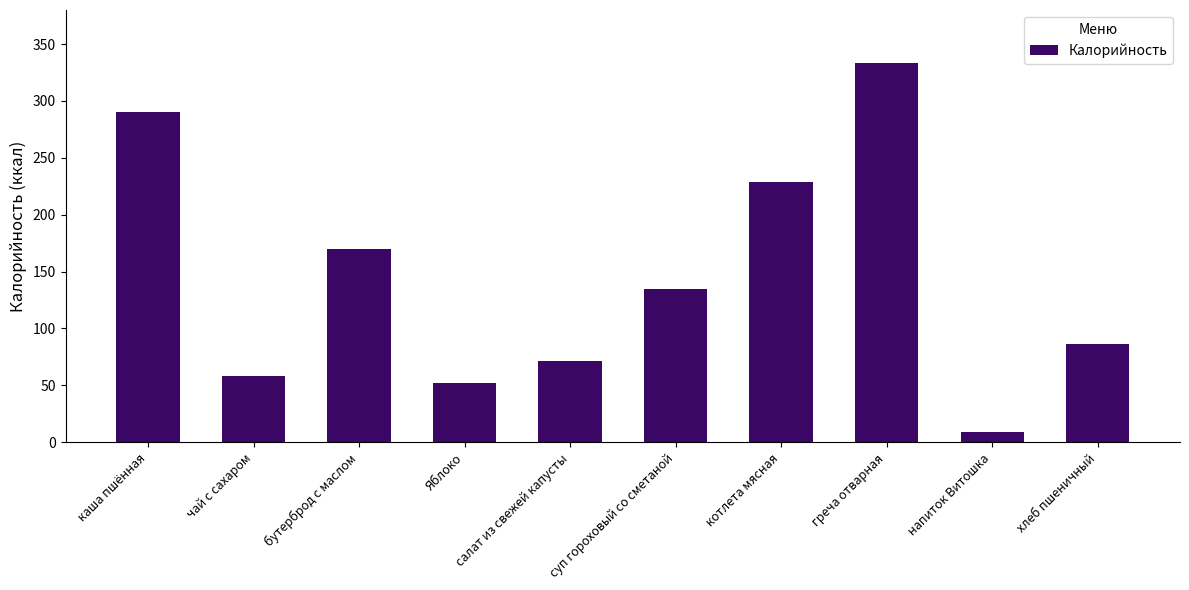

What is the change in value from бутерброд с маслом to Яблоко?

-118